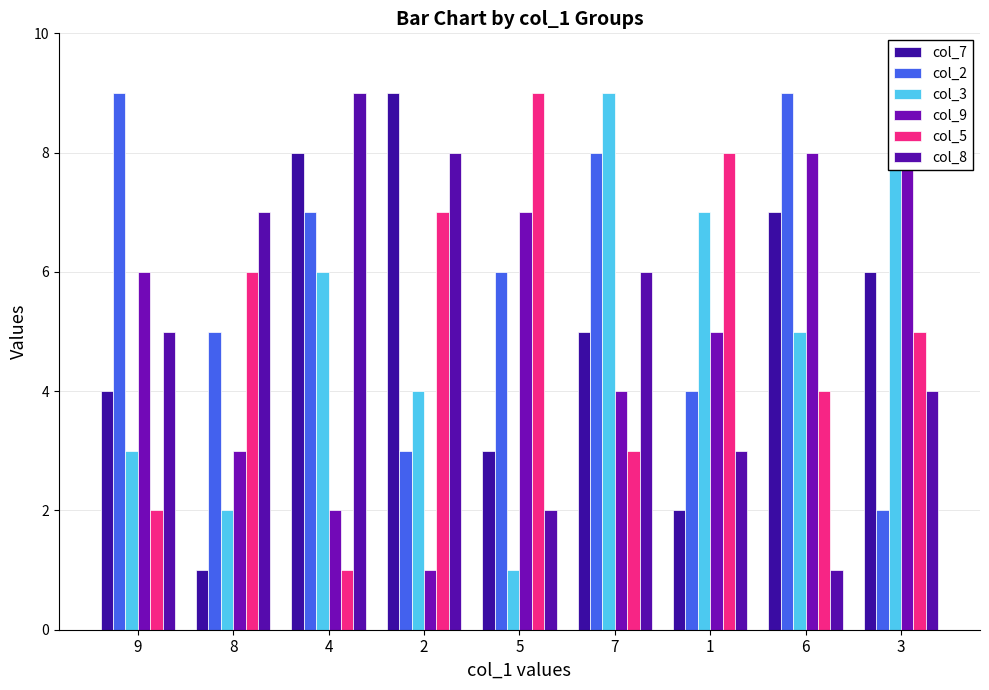

Reading left to right, transcribe all the data shown in this chart.

col_7: 4	1	8	9	3	5	2	7	6
col_2: 9	5	7	3	6	8	4	9	2
col_3: 3	2	6	4	1	9	7	5	8
col_9: 6	3	2	1	7	4	5	8	9
col_5: 2	6	1	7	9	3	8	4	5
col_8: 5	7	9	8	2	6	3	1	4